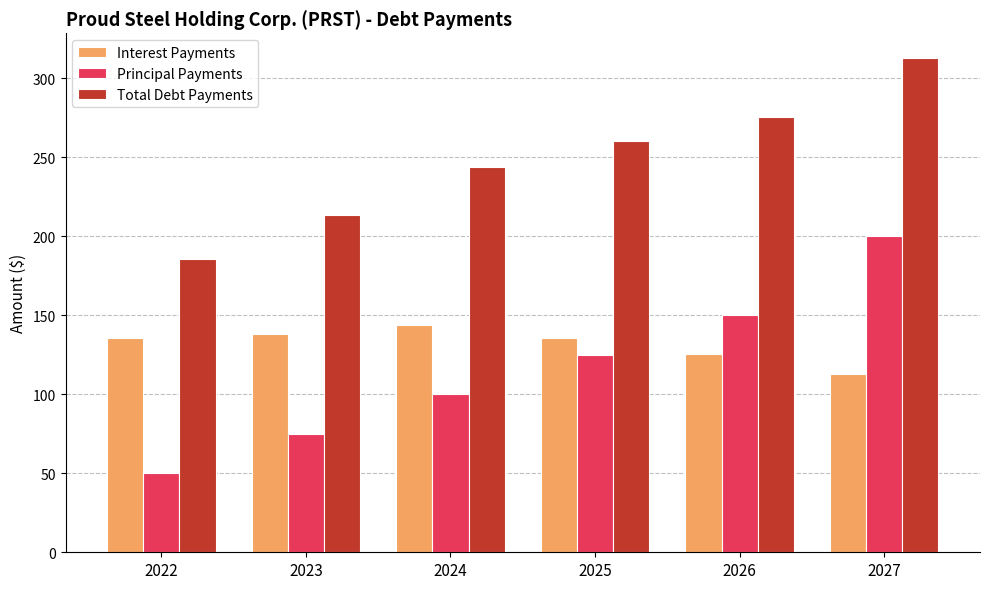

What is the spread (max minus min) of values at 2023?

138.2